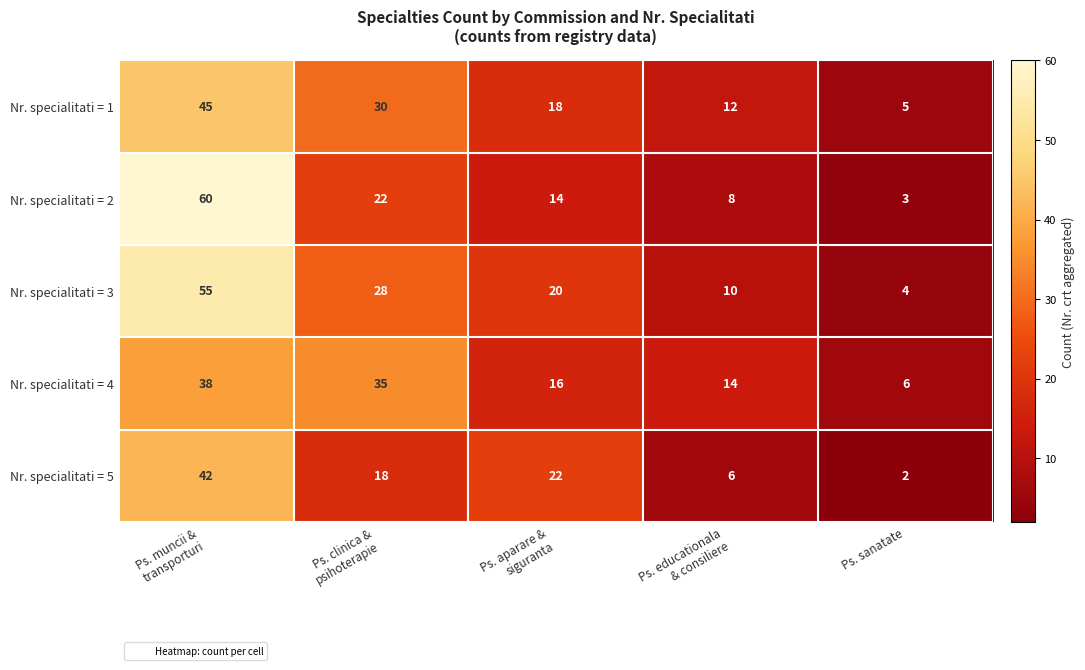

Between Ps. muncii &
transporturi and Ps. aparare &
siguranta, which series saw the biggest shift?

Nr. specialitati = 2